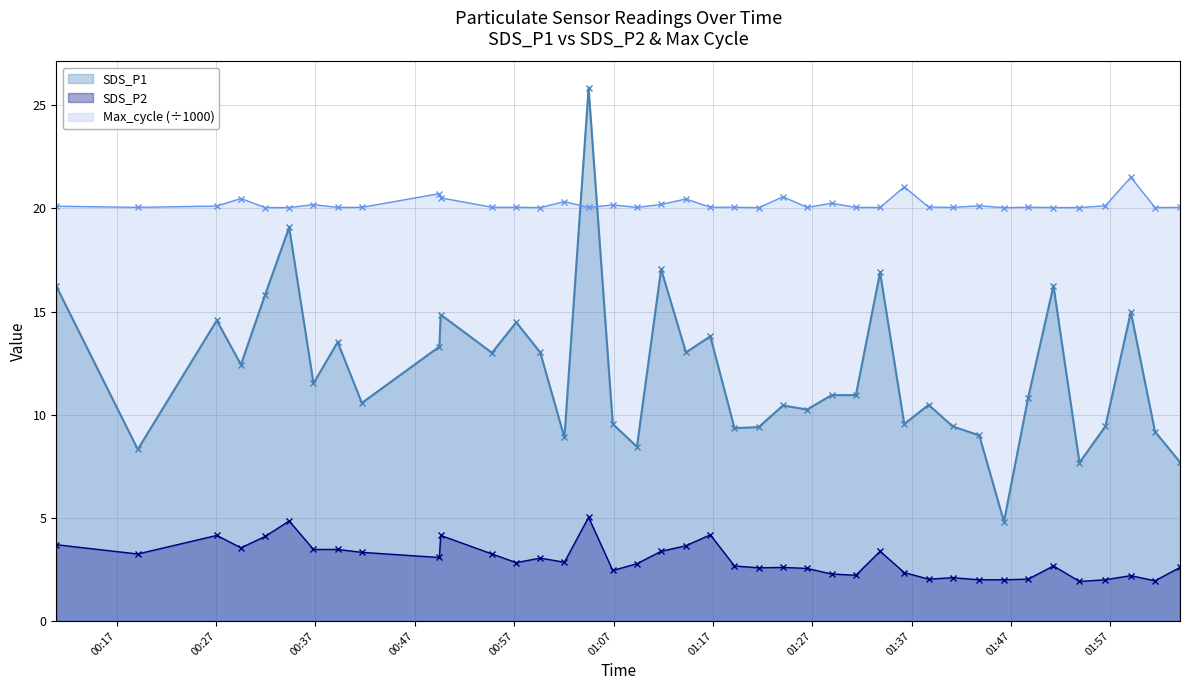

Rank the series by their maximum value, from highest to lowest.

SDS_P1, Max_cycle (÷1000), SDS_P2